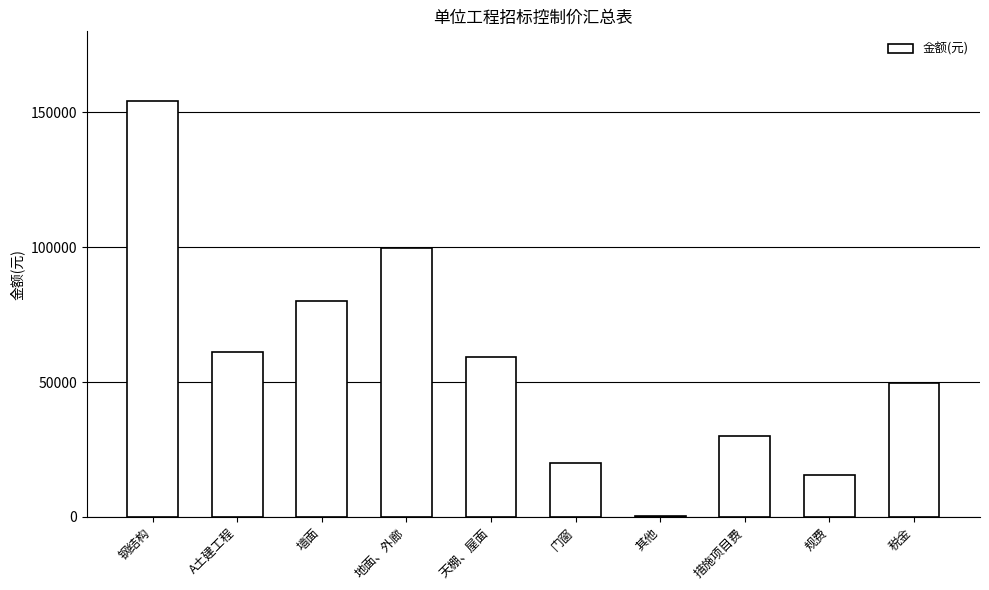

At which label does the data first exceed 59187?

钢结构